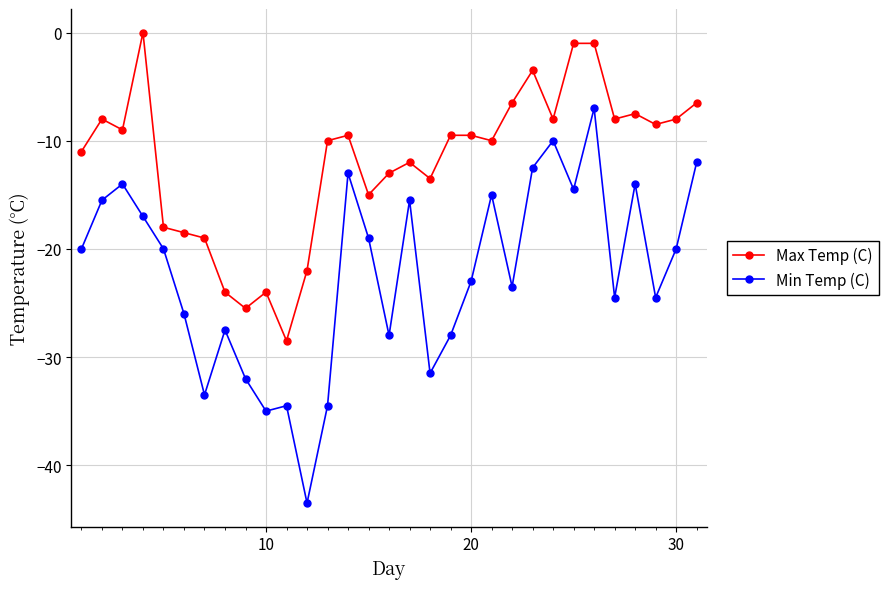

Which series has the widest spread of values?

Min Temp (C)